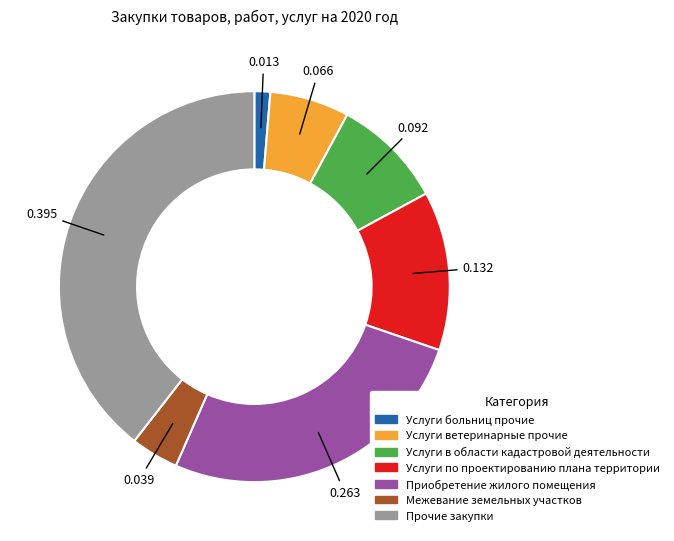

Count the number of slices in the pie.

7